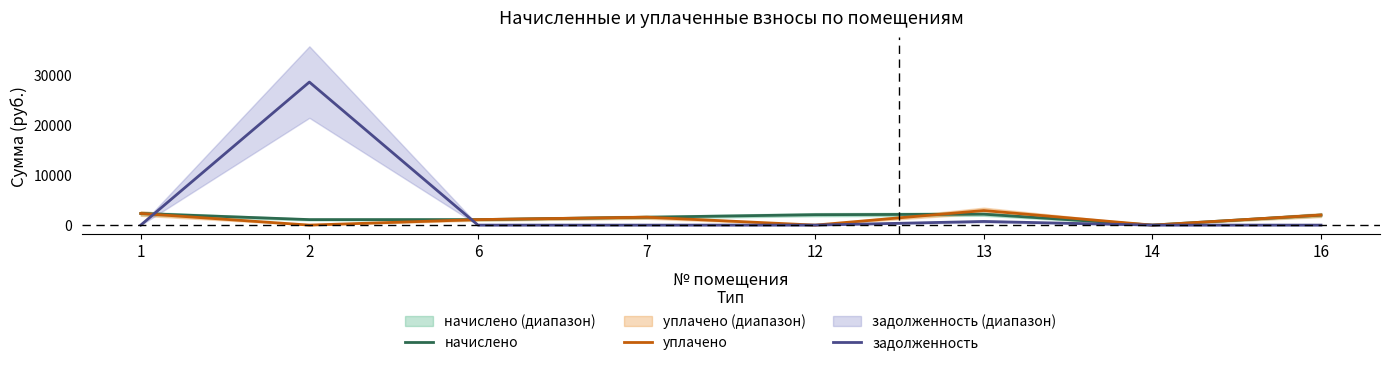

After their last crossing, which series has the higher values: задолженность or начислено?

начислено